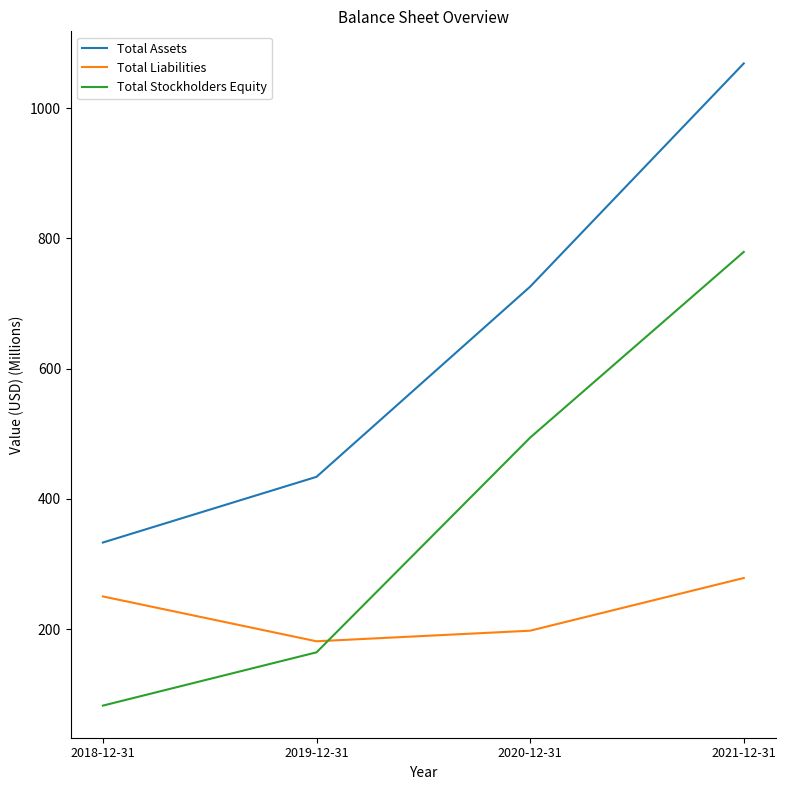

What is the difference between the highest and lowest values at 2020-12-31?

528.1